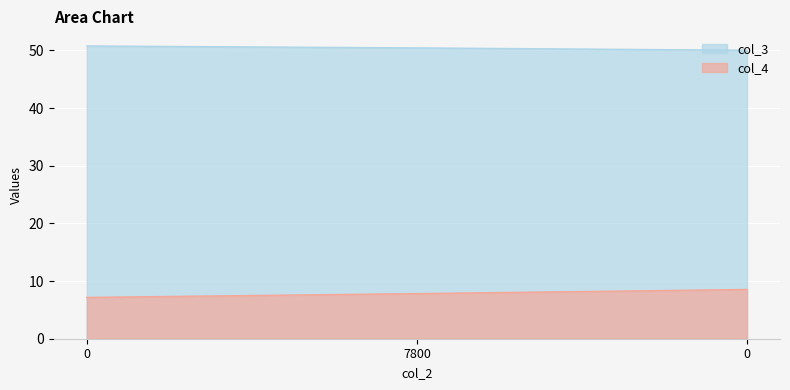

Reading left to right, list all the values displayed in this chart.

col_3: 50.8	50.4	50.0
col_4: 7.2	7.8	8.5